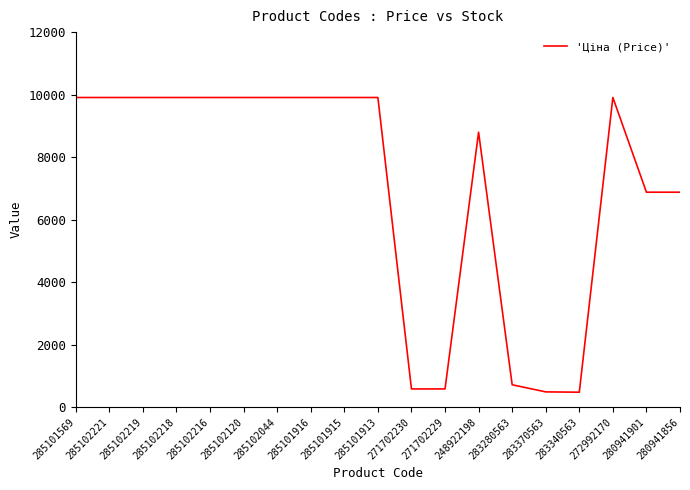

What is the maximum value shown in the chart?

9908.5